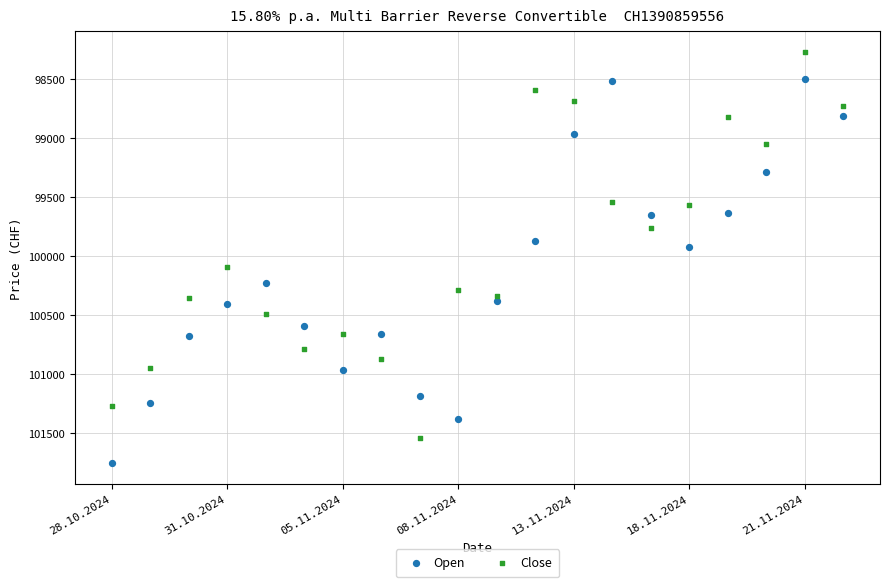

Which series contains the lowest Y value?

Close